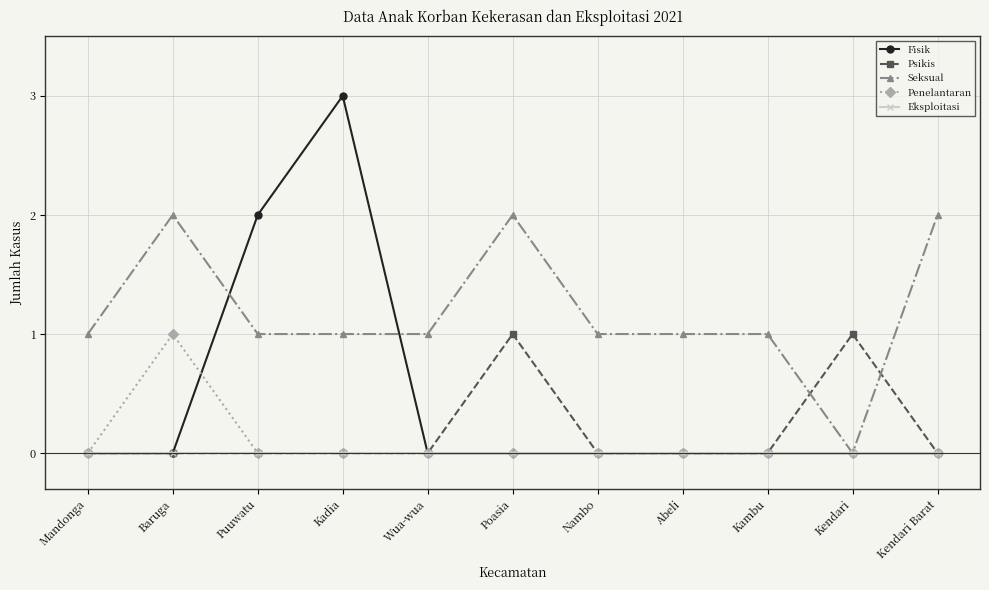

Is it true that Seksual equals 1 at Puuwatu?

True